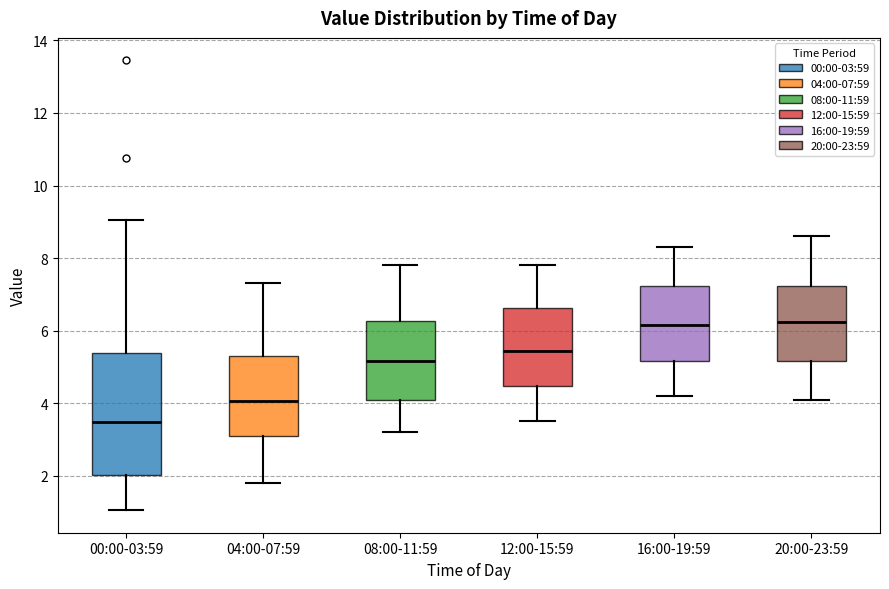

Reading left to right, read every box against the y-axis: the position of its median line, the range the box covers, and the ends of its whiskers. The values are not printed on the chart, so give them approximately, as read against the axis.

00:00-03:59: median 3.4, box 2.0 to 5.4, whiskers 1.0 to 9.0
04:00-07:59: median 4.0, box 3.2 to 5.4, whiskers 1.8 to 7.4
08:00-11:59: median 5.2, box 4.2 to 6.2, whiskers 3.2 to 7.8
12:00-15:59: median 5.4, box 4.4 to 6.6, whiskers 3.6 to 7.8
16:00-19:59: median 6.2, box 5.2 to 7.2, whiskers 4.2 to 8.4
20:00-23:59: median 6.2, box 5.2 to 7.2, whiskers 4.2 to 8.6